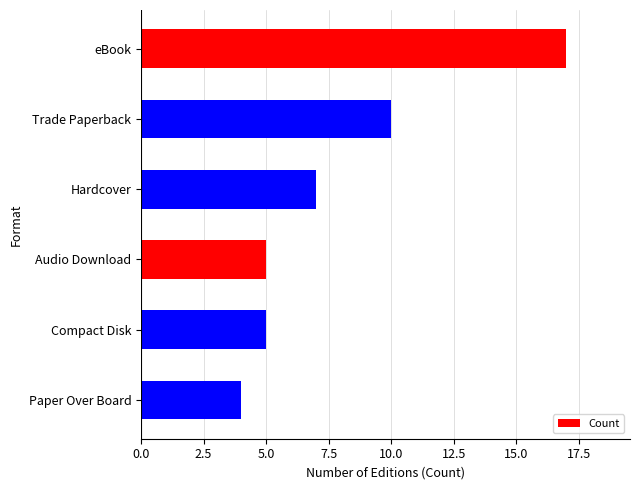

At which category does the chart reach its minimum across all series?

Paper Over Board